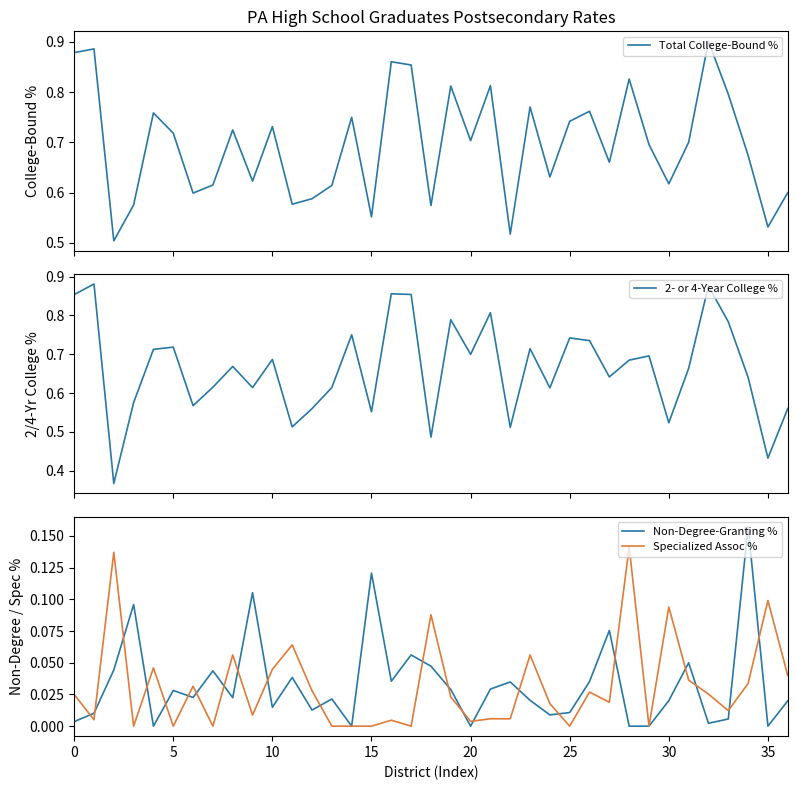

True or false: Total College-Bound % has a value of 1.2 at 14.

False